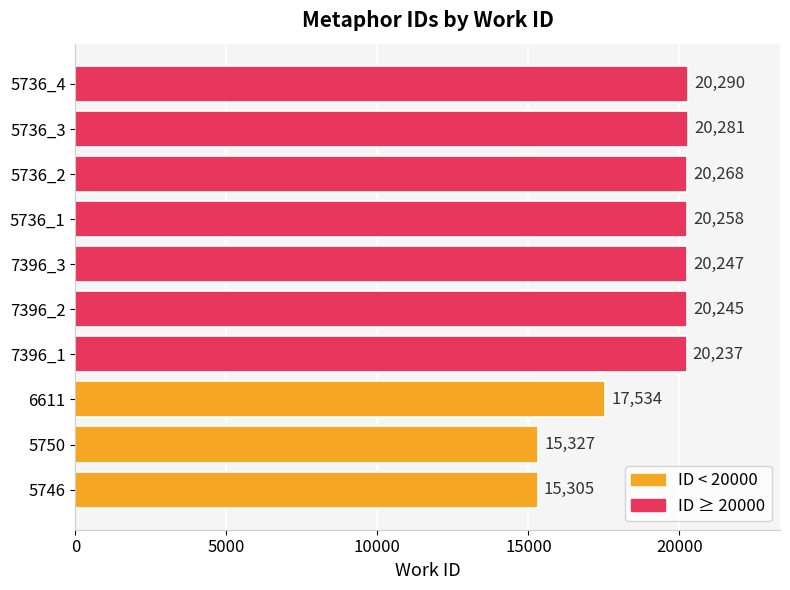

True or false: the data shows 13621 at 7396_2.

False